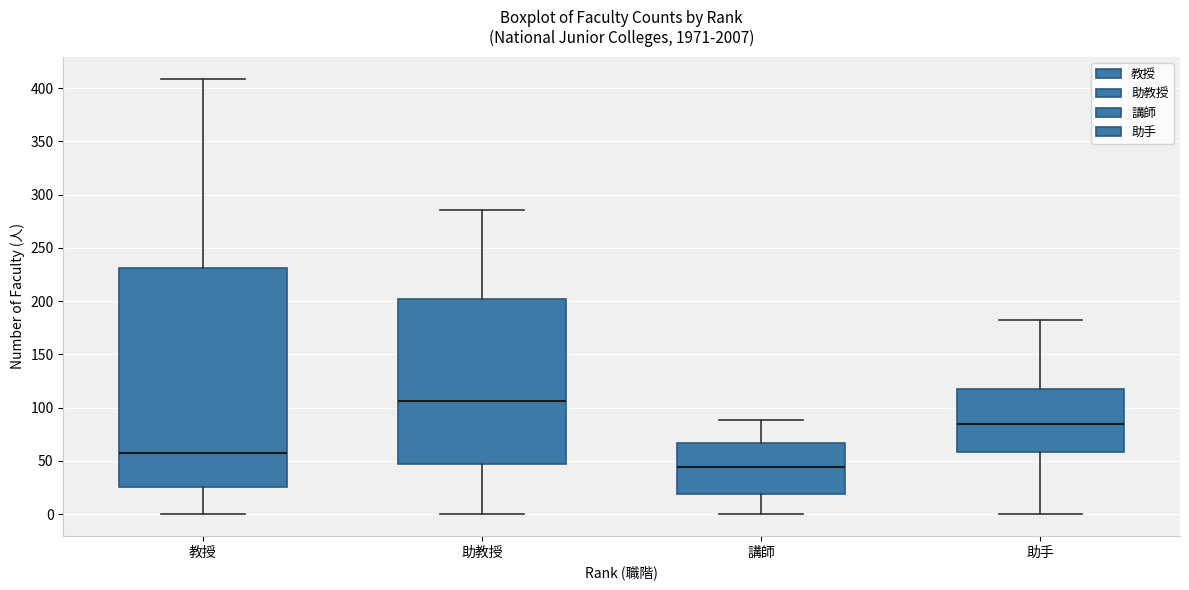

Which box has the highest median line?

助教授